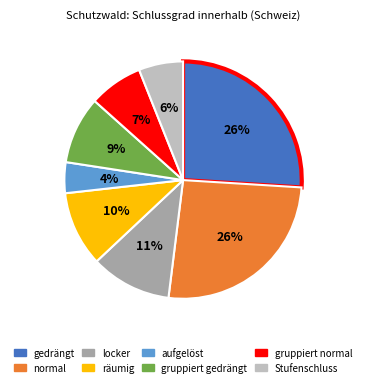

What percentage is the normal slice, to the nearest percent?

26%